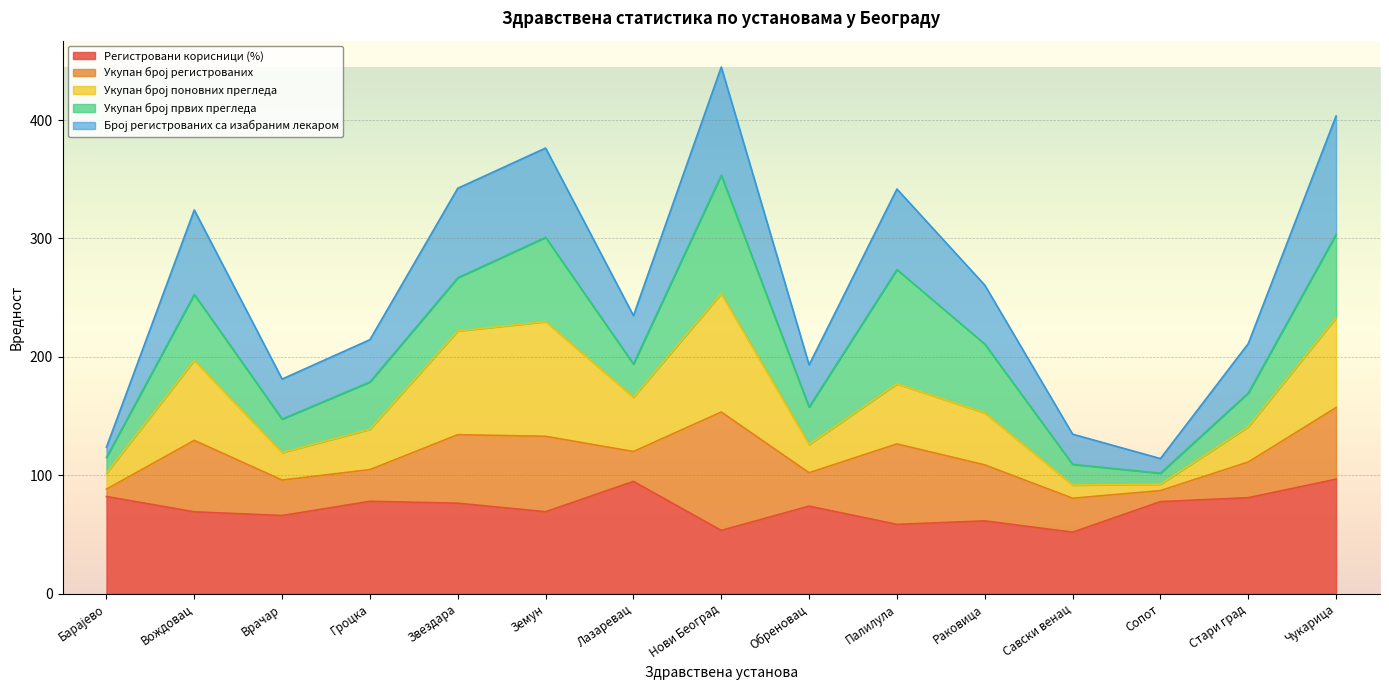

True or false: Укупан број поновних прегледа and Број регистрованих са изабраним лекаром intersect in this chart.

False